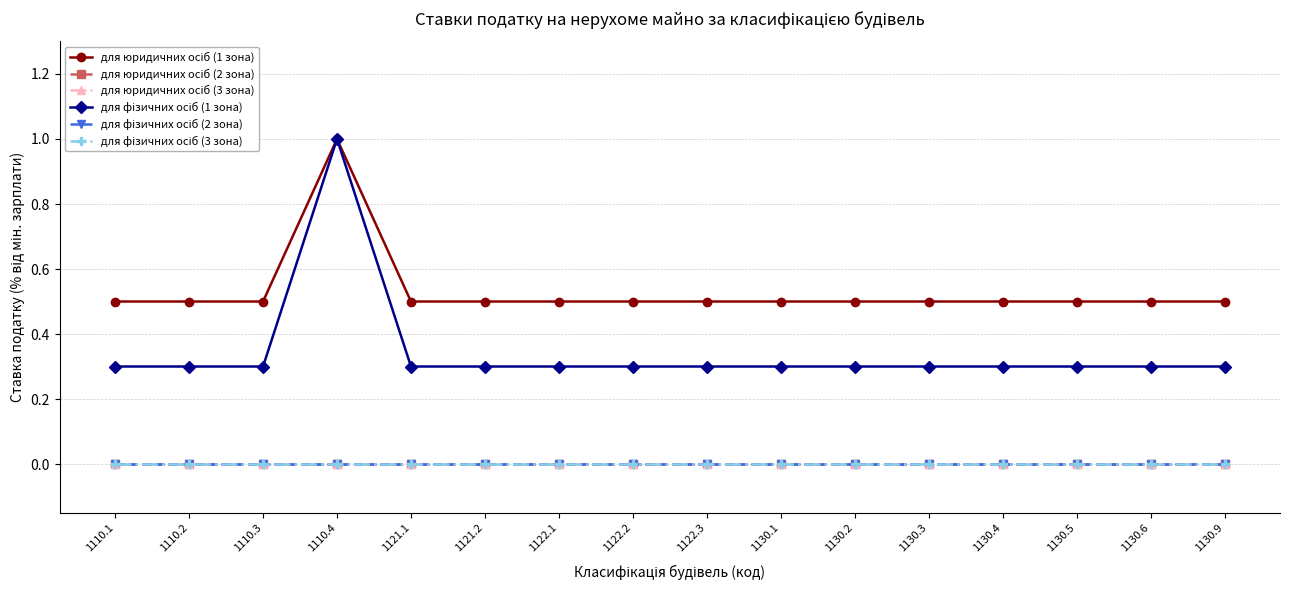

Does the chart have visible grid lines?

Yes